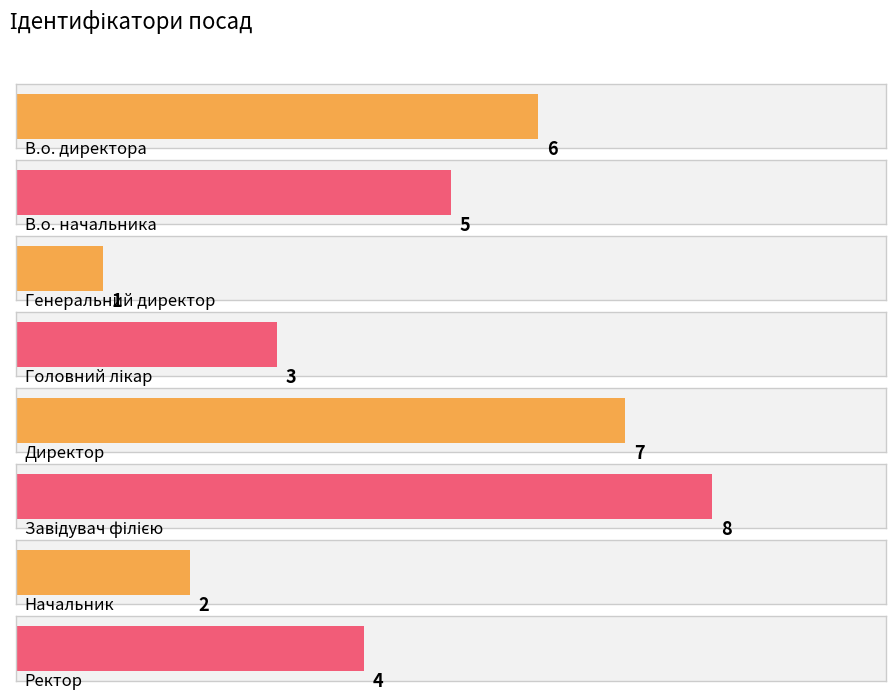

How many series are shown in this chart?

1